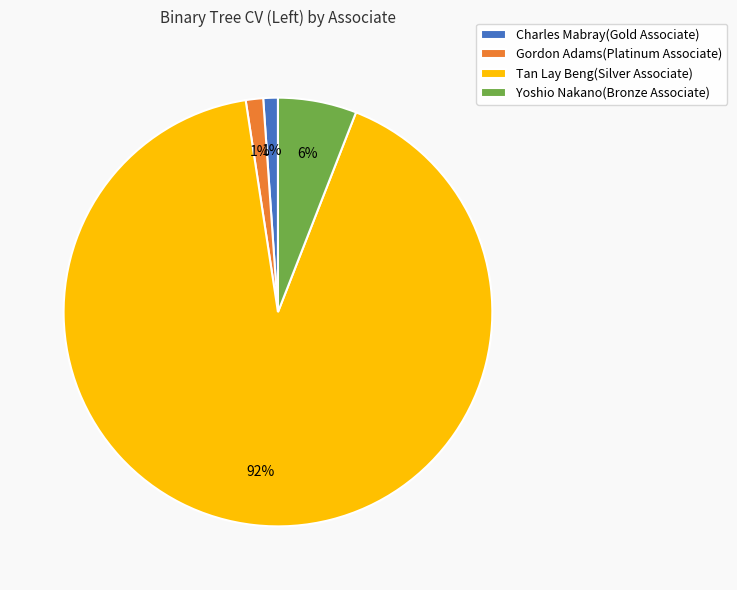

To the nearest percent, what is the difference between the largest and smallest slice percentages?

91%